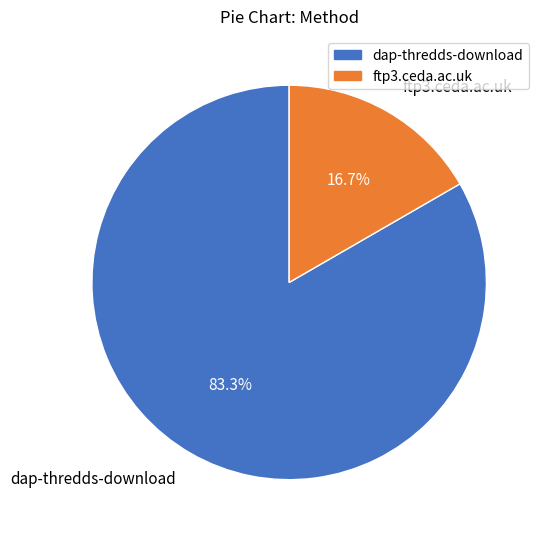

Combined, what portion of the pie is dap-thredds-download and ftp3.ceda.ac.uk?

100.0%